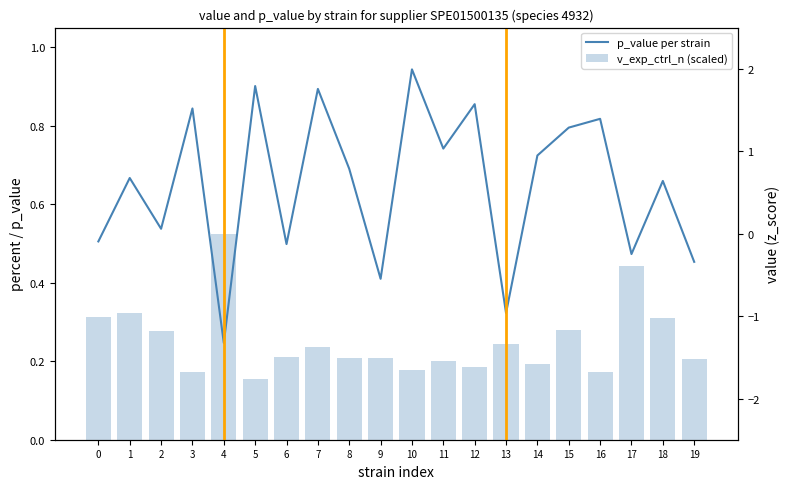

Which series changed the most between 3 and 13?

p_value per strain